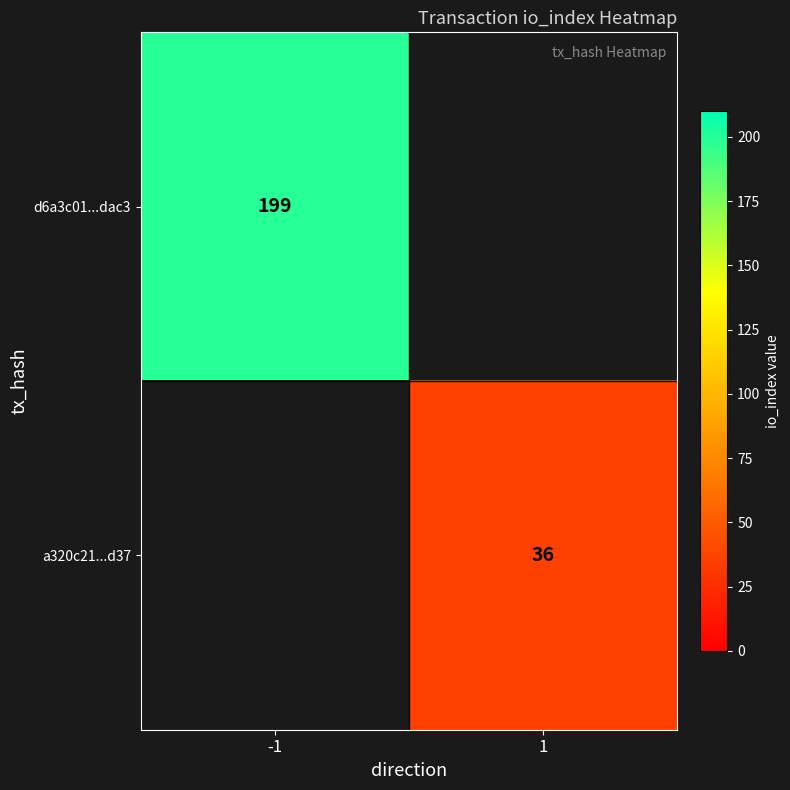

True or false: a320c21...d37 has a value of 36 at 1.

True